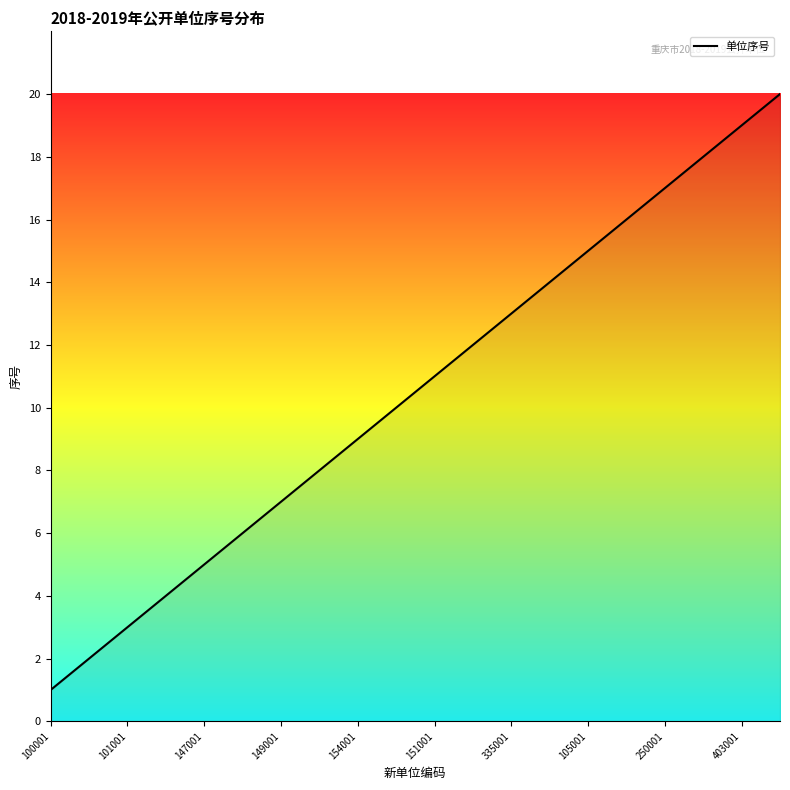

How many series are shown in this chart?

1